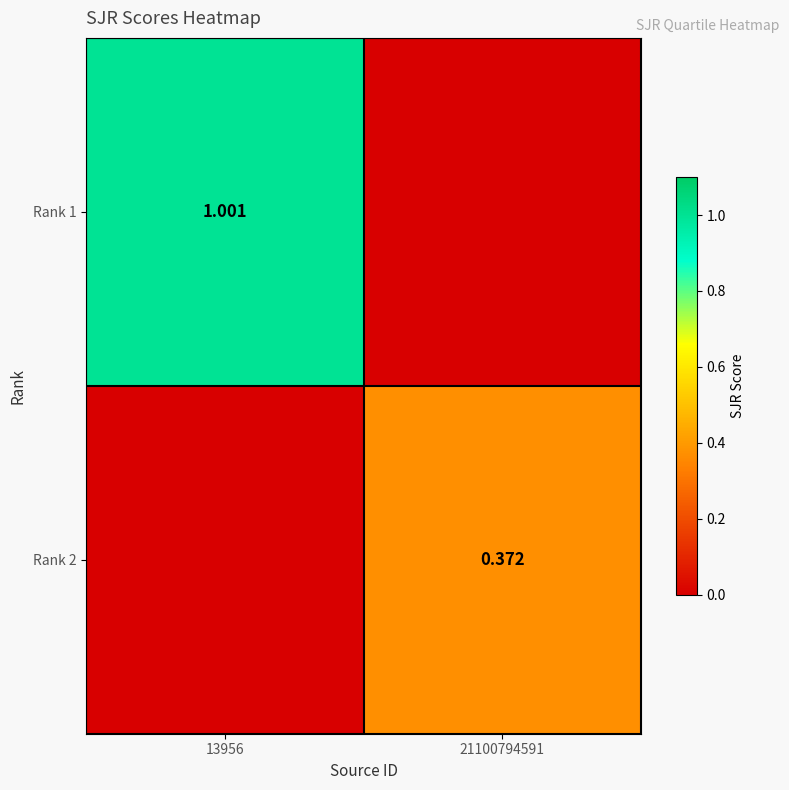

At which category is the sum across all series the highest?

13956